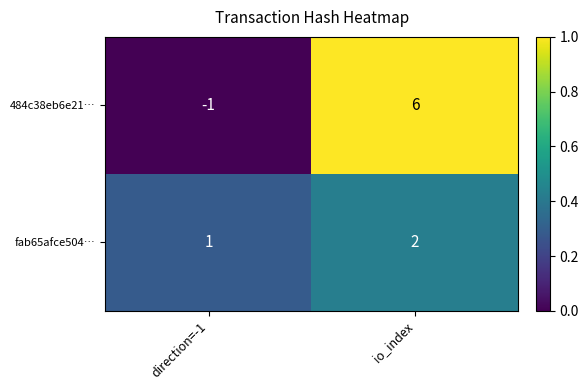

At which category does the chart reach its minimum across all series?

direction=-1